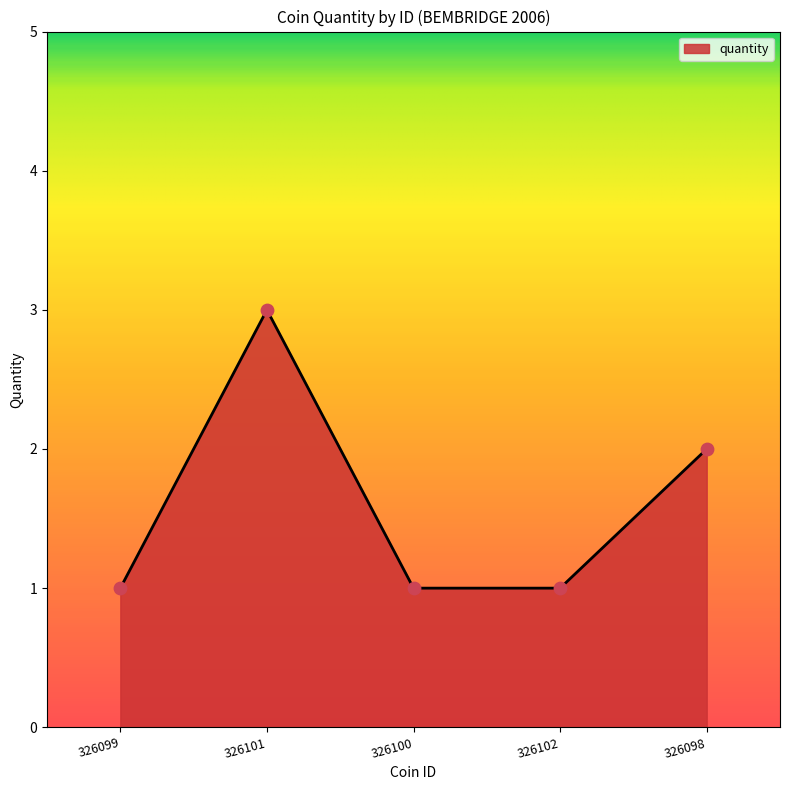

What is the ratio of the value at 326099 to the value at 326102?

1.0